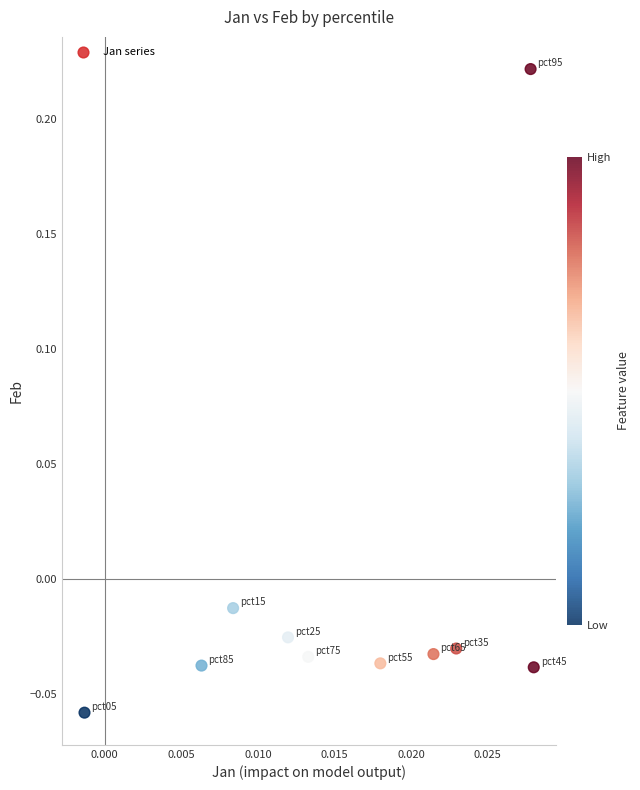

What is the range of Y values (max minus min)?

0.3